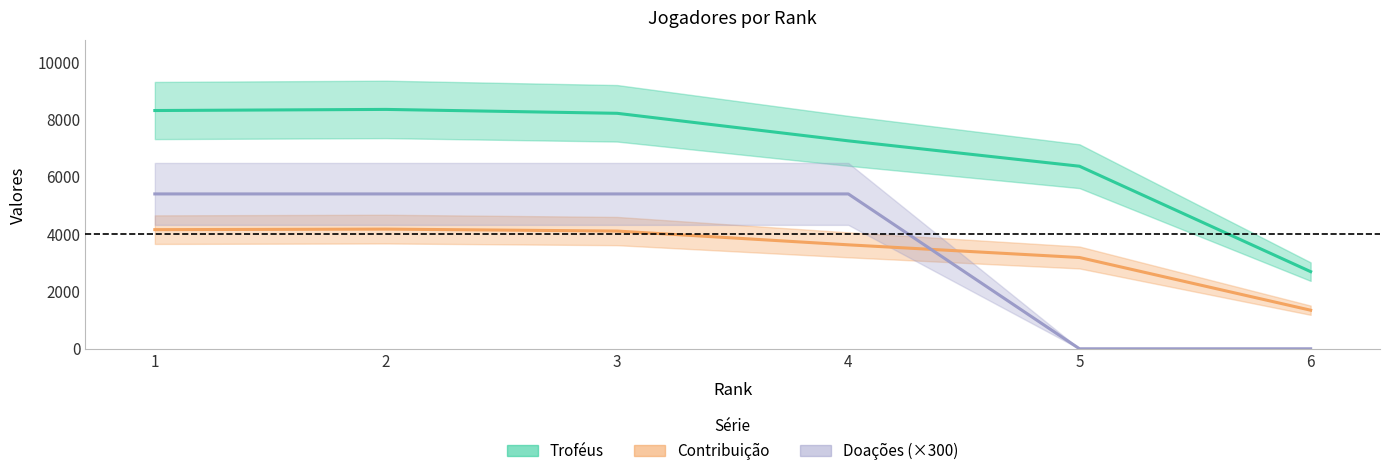

The Troféus series shows 1631 at 5. True or false?

False